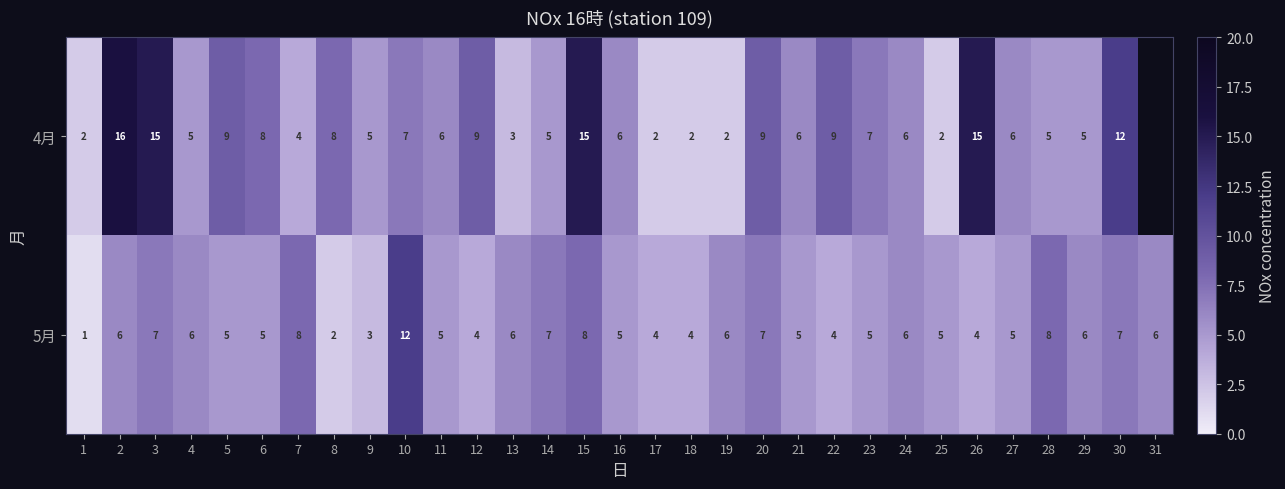

What is the spread (max minus min) of values at 5?

4